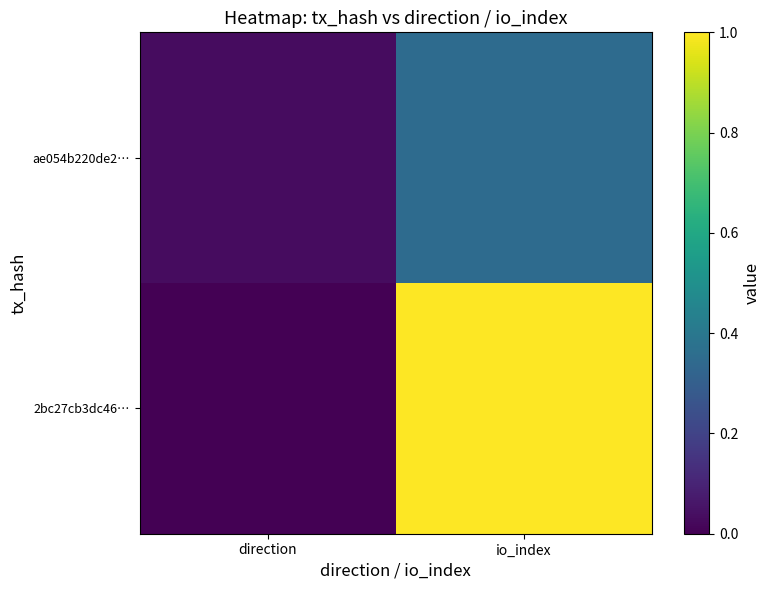

At direction, list the series in order from largest to smallest.

ae054b220de2…, 2bc27cb3dc46…